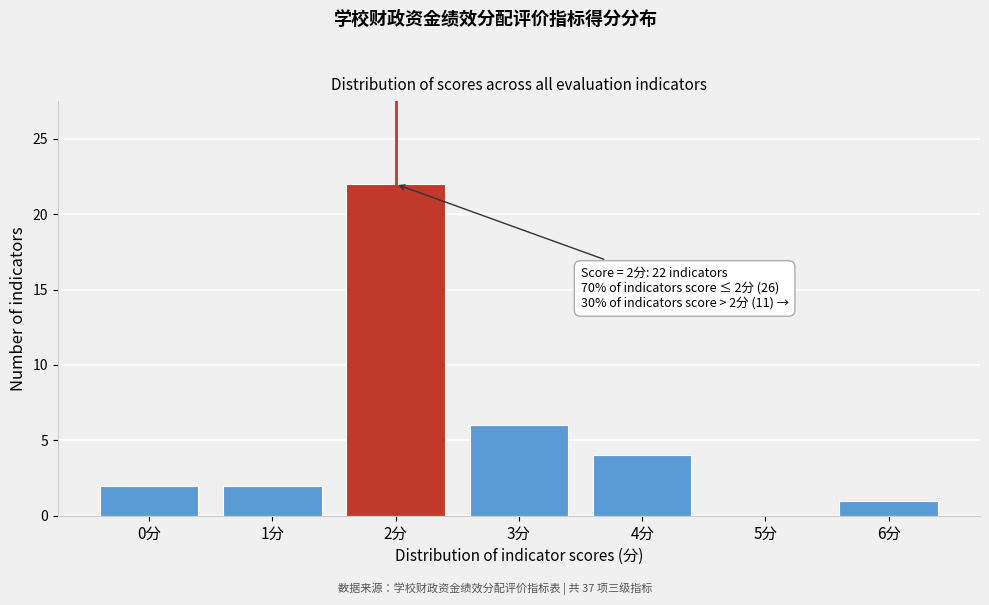

Which label corresponds to the largest value in the chart?

2分